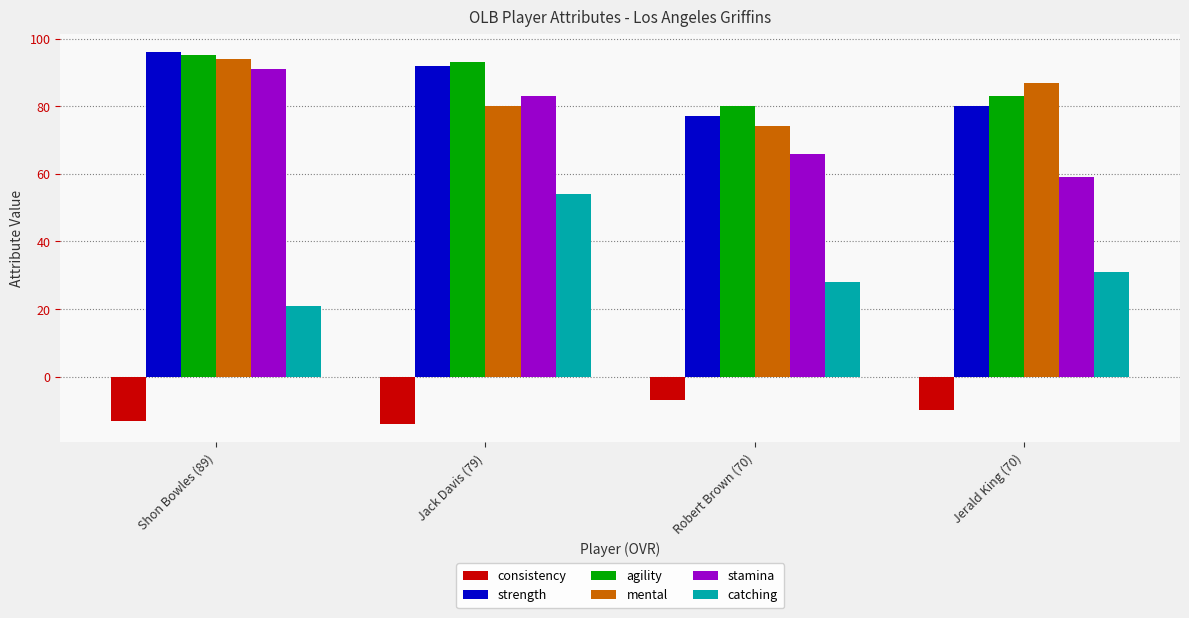

Reading left to right, extract all data points from this chart.

consistency: Shon Bowles (89)=-13	Jack Davis (79)=-14	Robert Brown (70)=-7	Jerald King (70)=-10
strength: Shon Bowles (89)=96	Jack Davis (79)=92	Robert Brown (70)=77	Jerald King (70)=80
agility: Shon Bowles (89)=95	Jack Davis (79)=93	Robert Brown (70)=80	Jerald King (70)=83
mental: Shon Bowles (89)=94	Jack Davis (79)=80	Robert Brown (70)=74	Jerald King (70)=87
stamina: Shon Bowles (89)=91	Jack Davis (79)=83	Robert Brown (70)=66	Jerald King (70)=59
catching: Shon Bowles (89)=21	Jack Davis (79)=54	Robert Brown (70)=28	Jerald King (70)=31